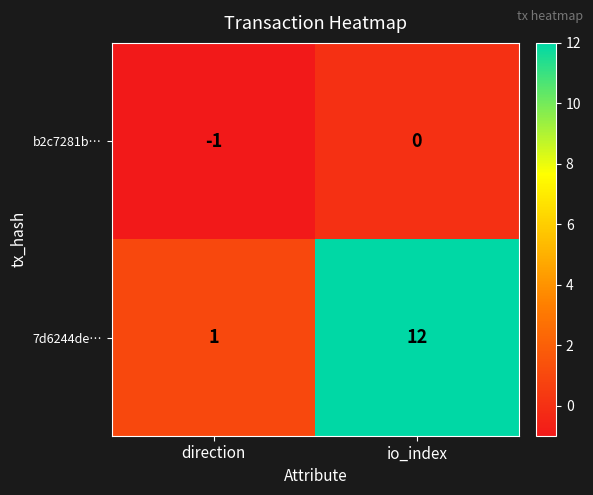

Reading left to right, transcribe all the data shown in this chart.

b2c7281b…: -1	0
7d6244de…: 1	12